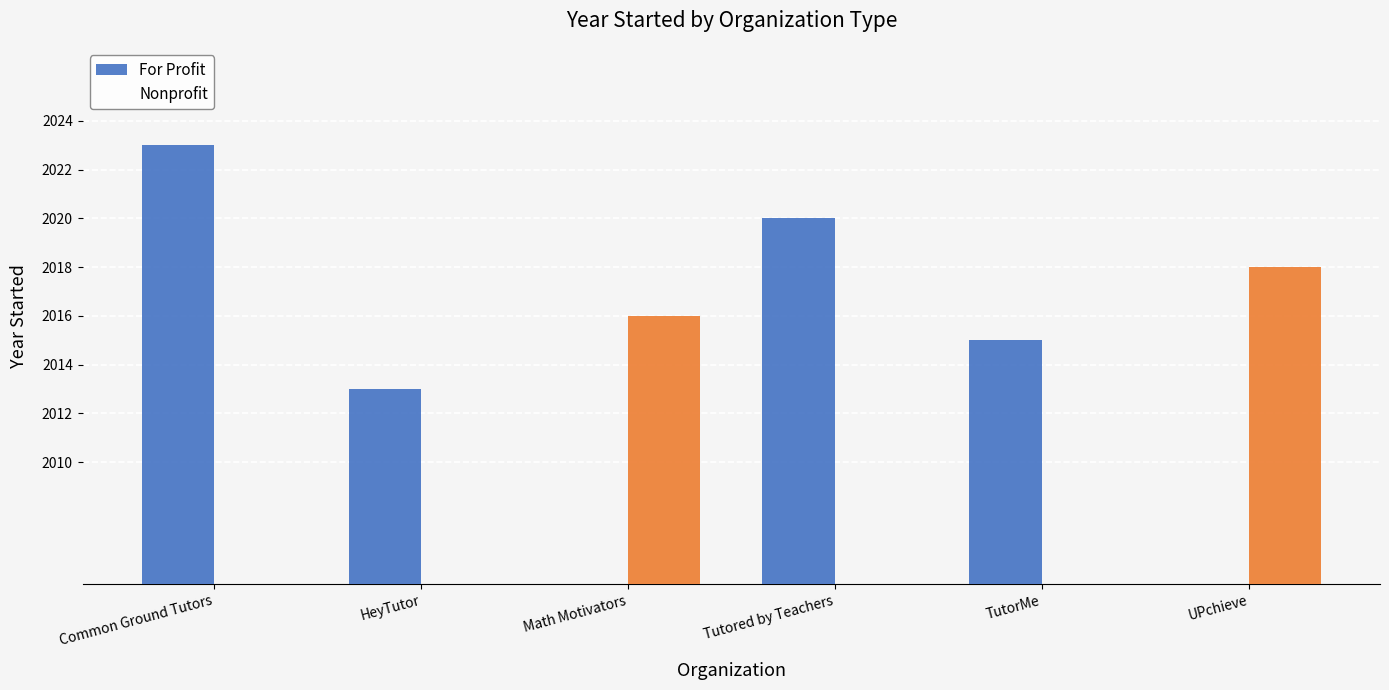

Which series changed the most between HeyTutor and UPchieve?

Nonprofit